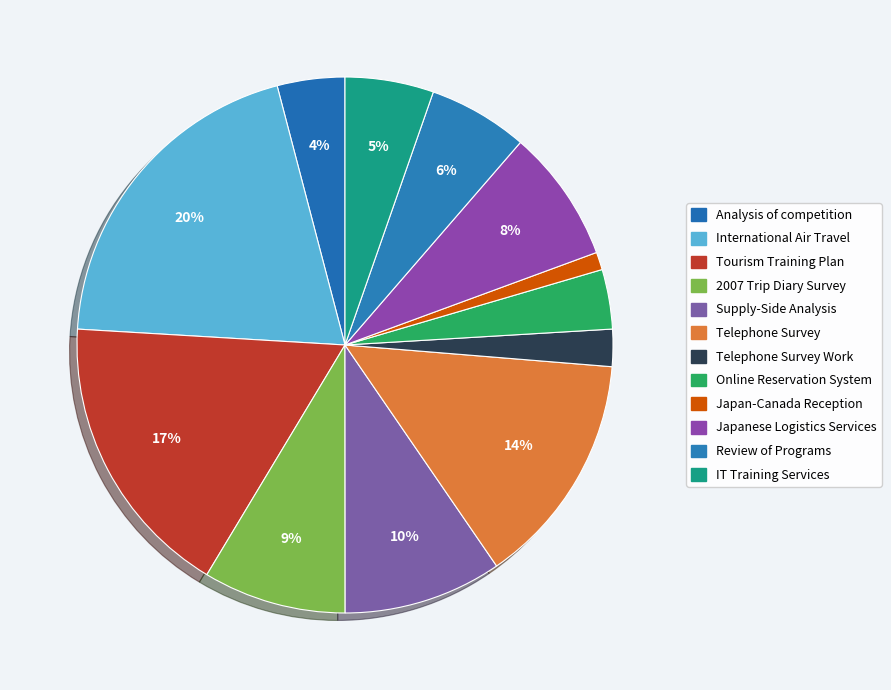

Count the number of slices in the pie.

12